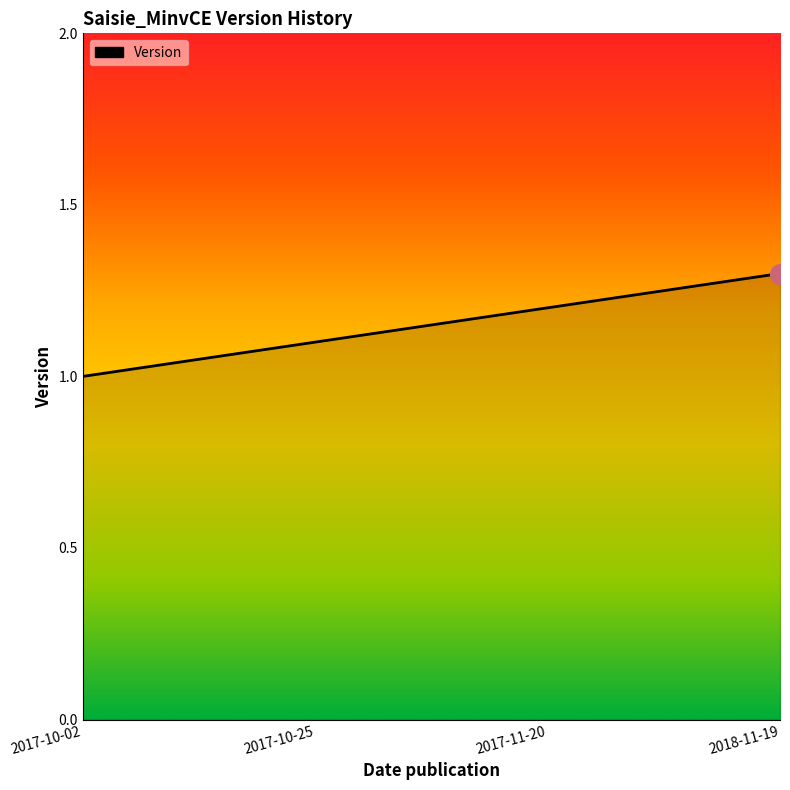

What is the ratio of the value at 2017-10-02 to the value at 2017-11-20?

0.8